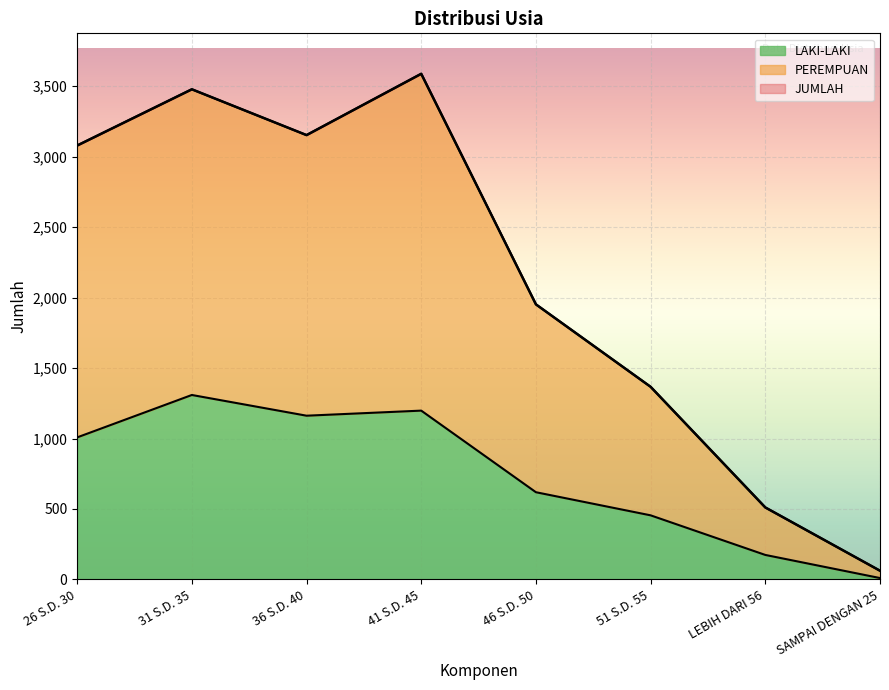

What is the highest value of the LAKI-LAKI series?

1309